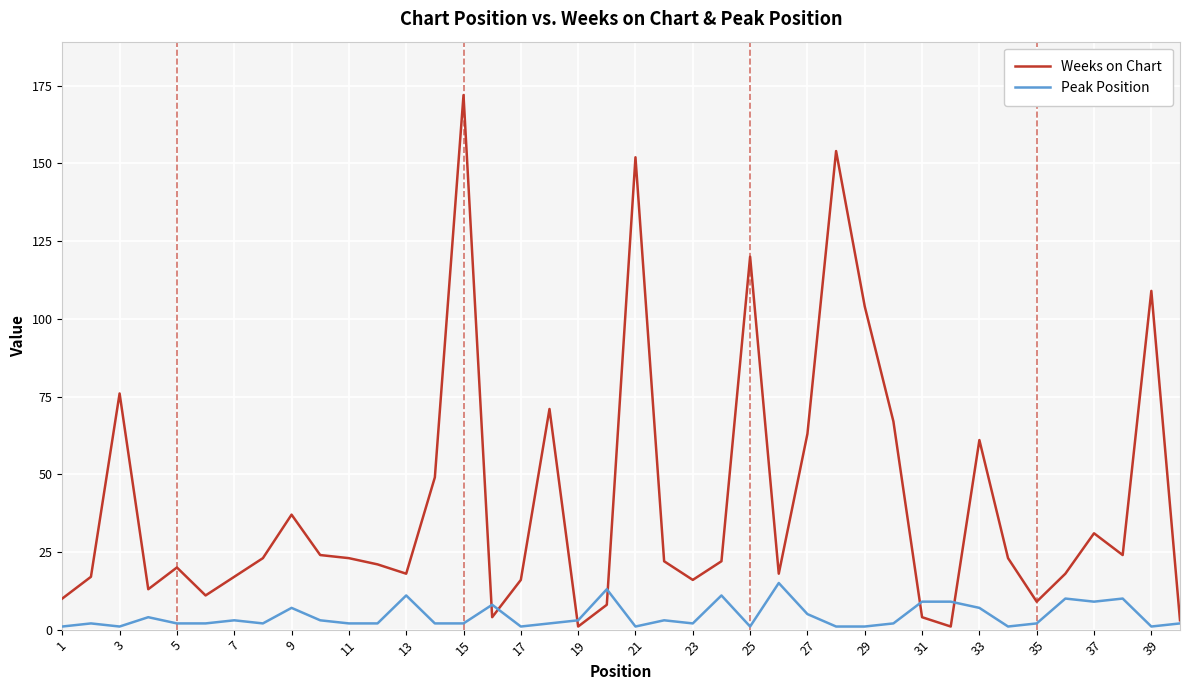

What is the maximum value for Peak Position?

15